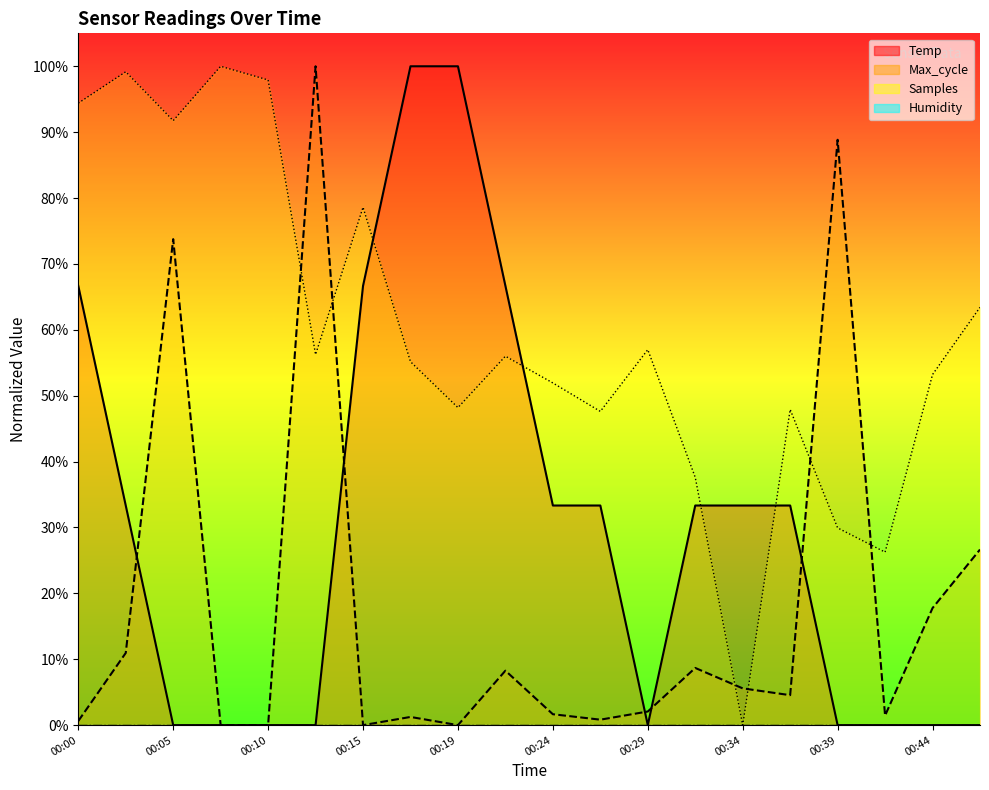

How many values in Samples are above zero?

19